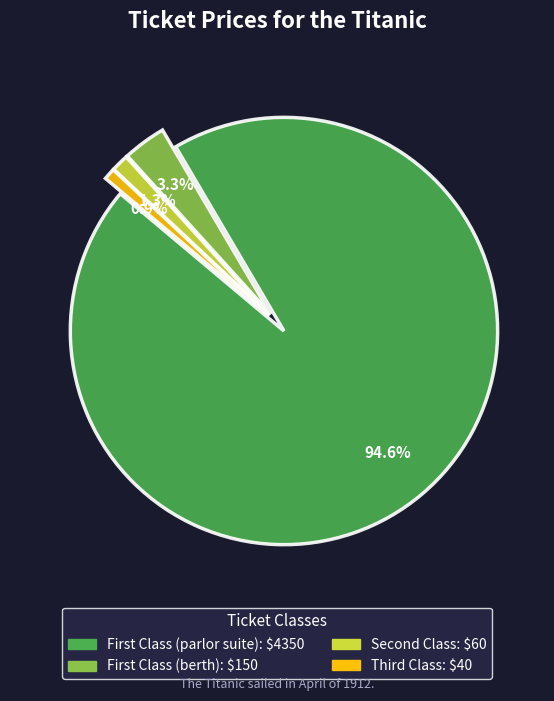

To the nearest percent, what is the difference between the largest and smallest slice percentages?

94%